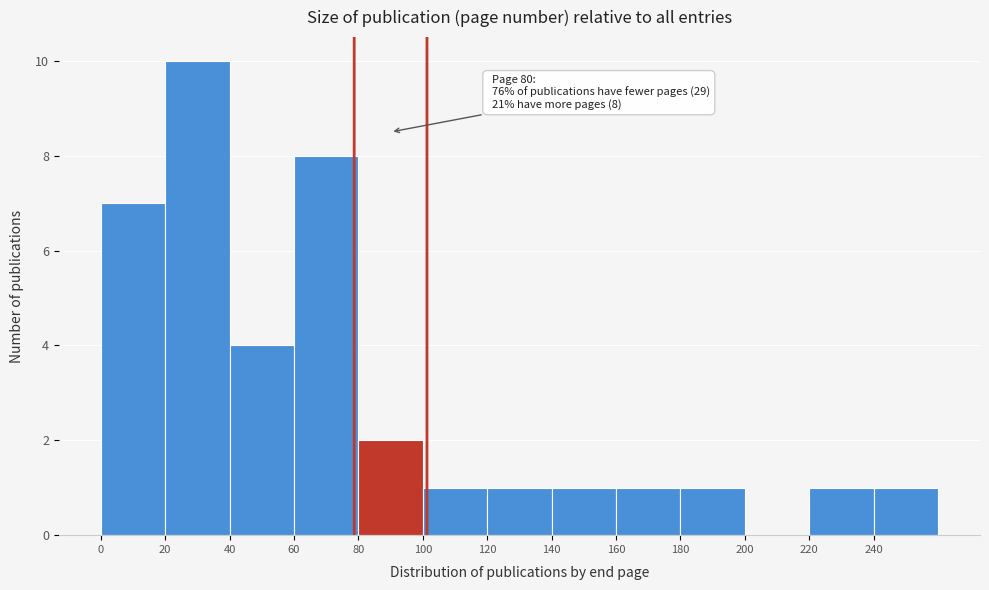

Over which range of the x-axis is the bar tallest?

20 to 40